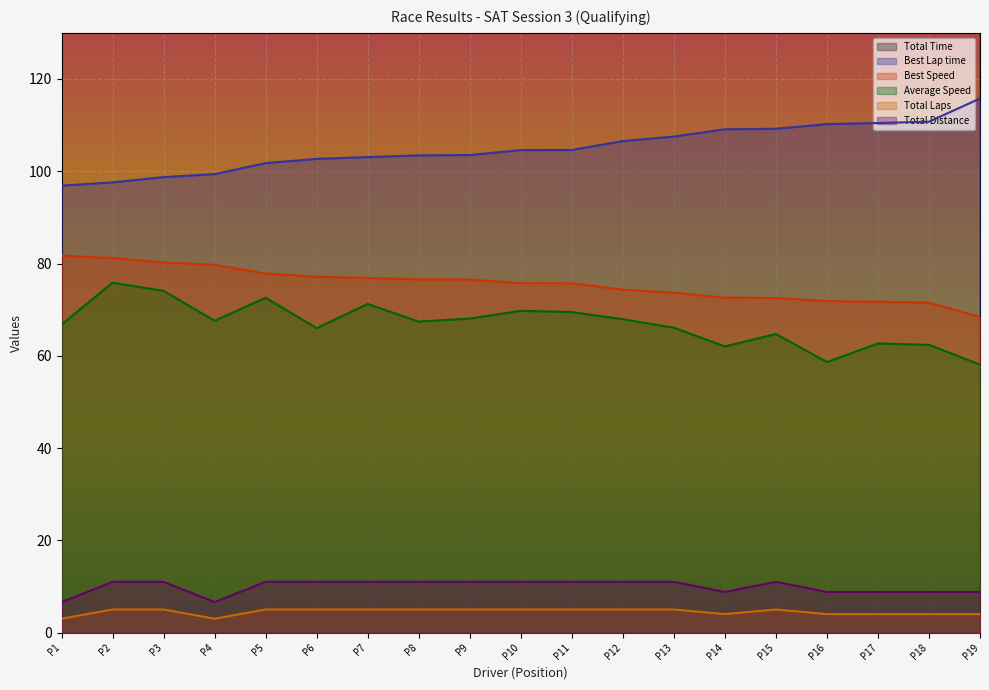

At how many categories does at least one series exceed 105?

19